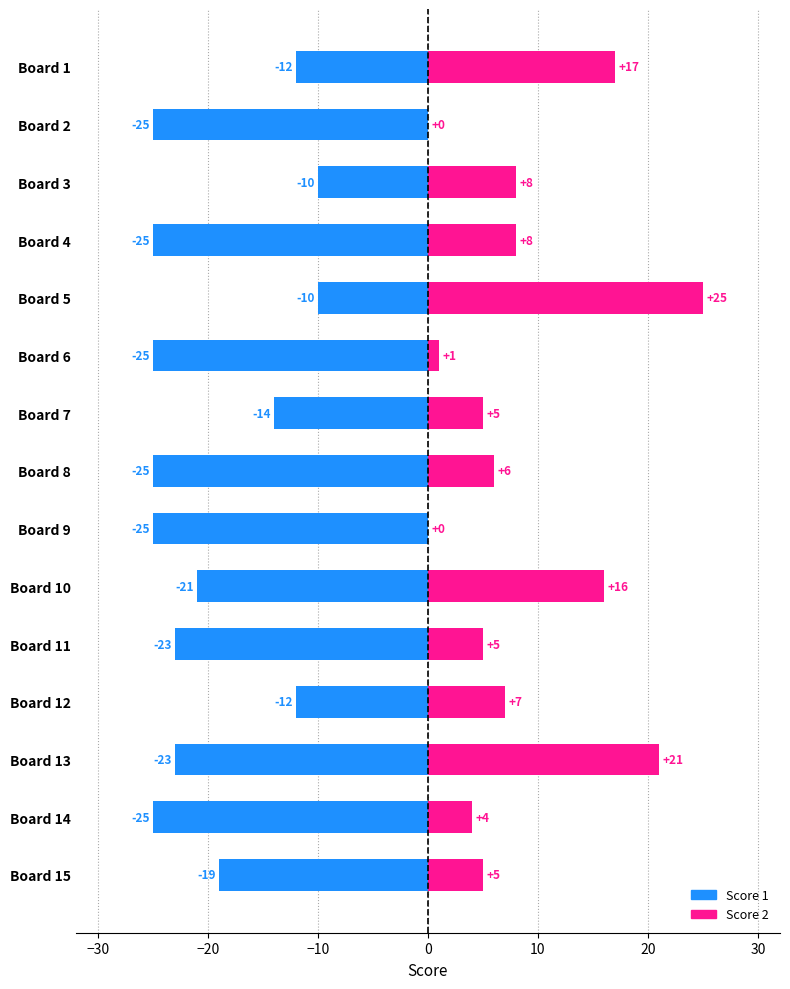

What are all the series names shown in the legend?

Score 1, Score 2